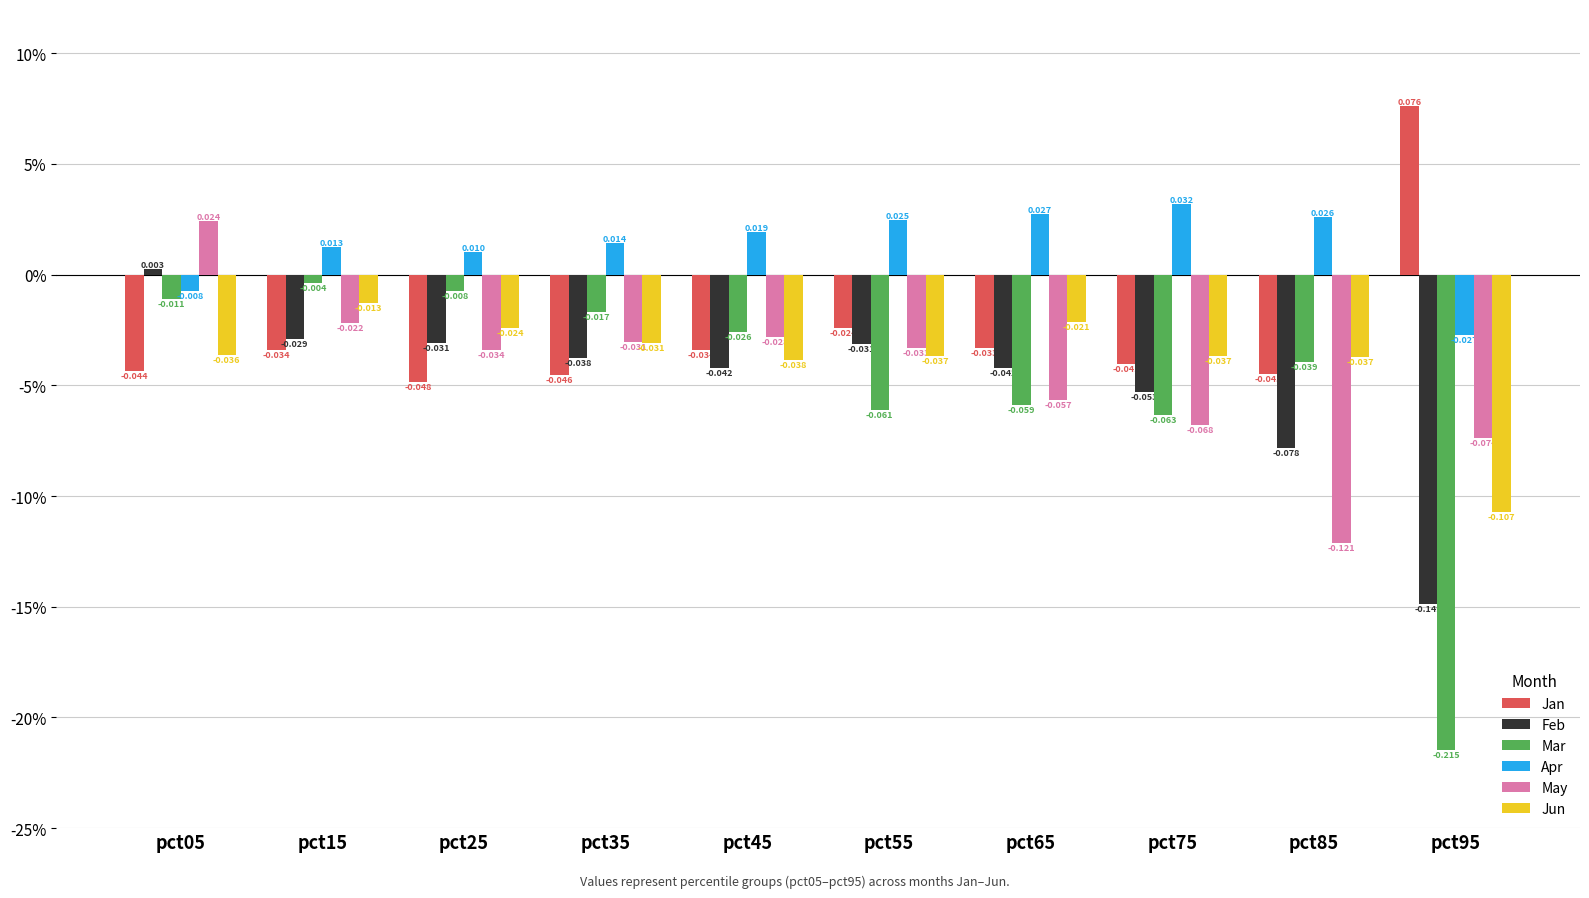

What are all the series names shown in the legend?

Jan, Feb, Mar, Apr, May, Jun